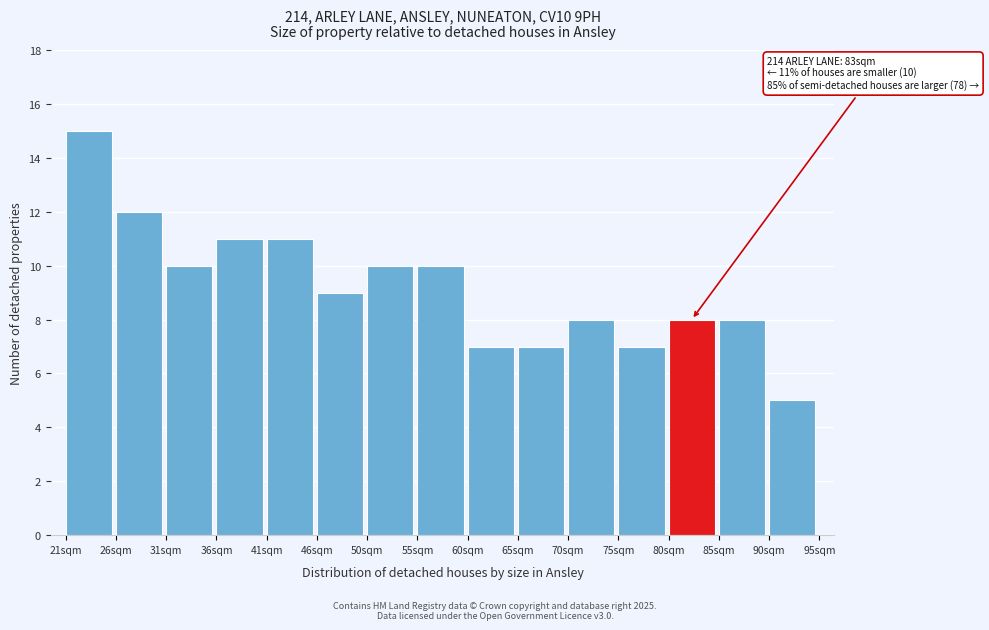

Over which range of the x-axis is the bar tallest?

21.0 to 25.5